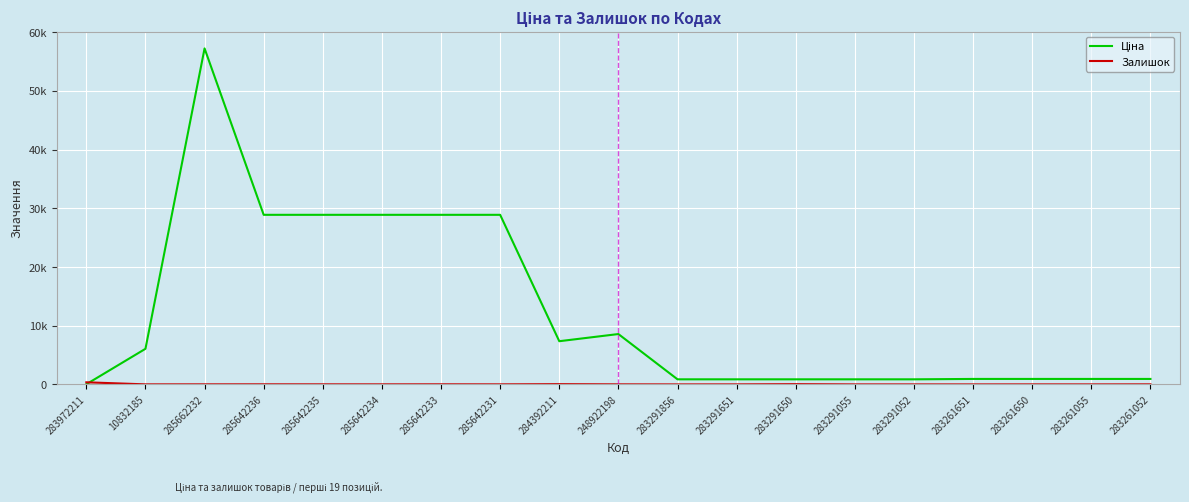

Does the chart display data point markers on the line(s)?

No